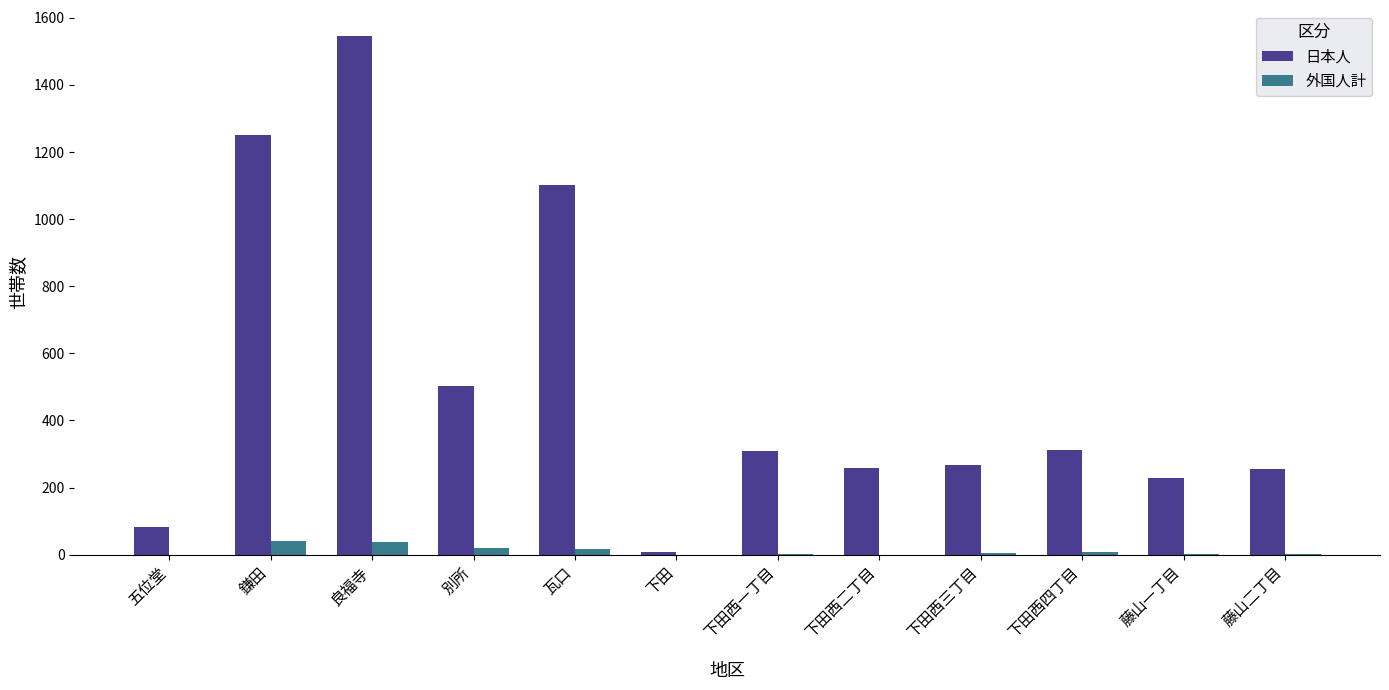

What is the greatest value displayed?

1546